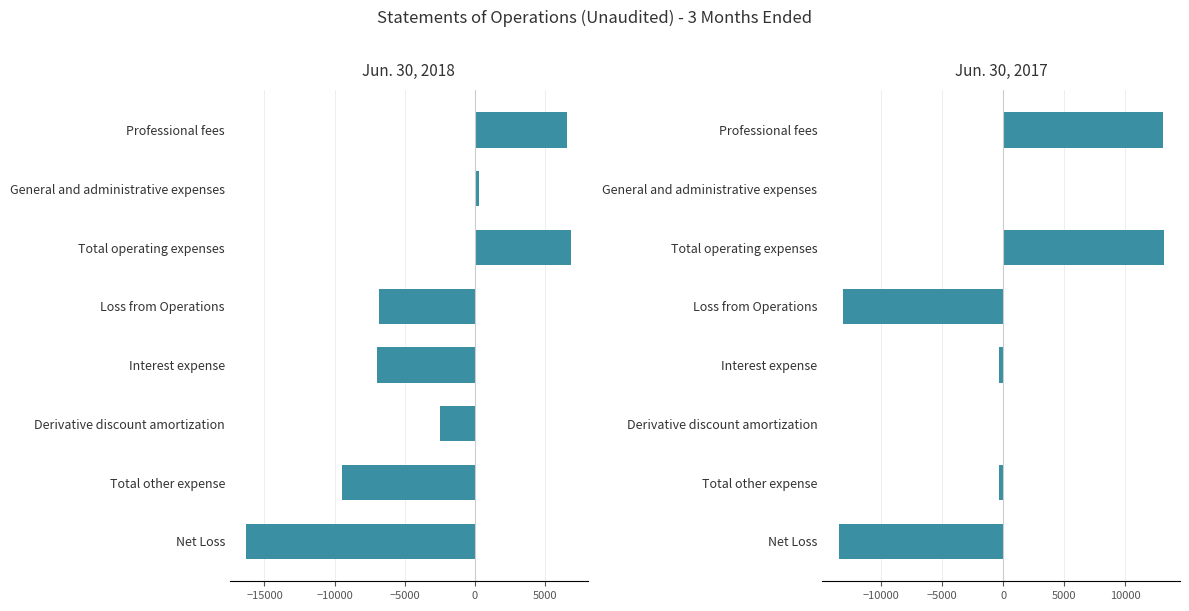

How many series are shown in this chart?

2